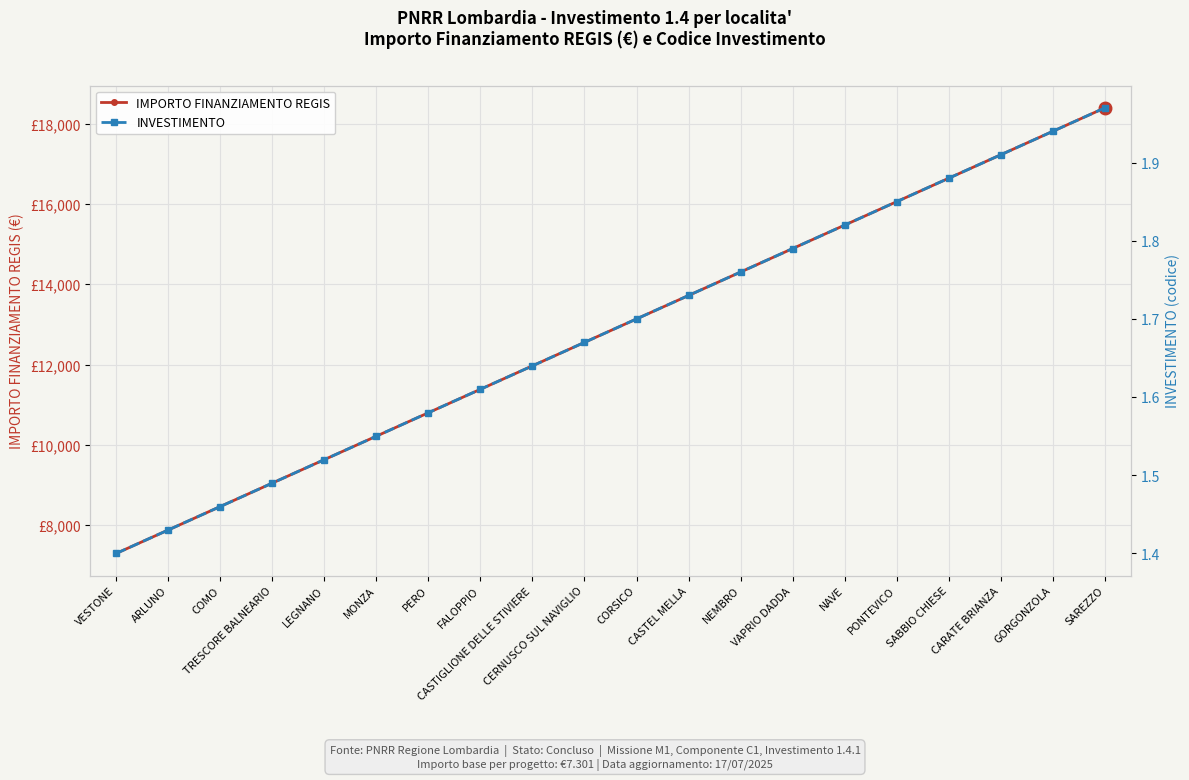

True or false: INVESTIMENTO and IMPORTO FINANZIAMENTO REGIS intersect in this chart.

False